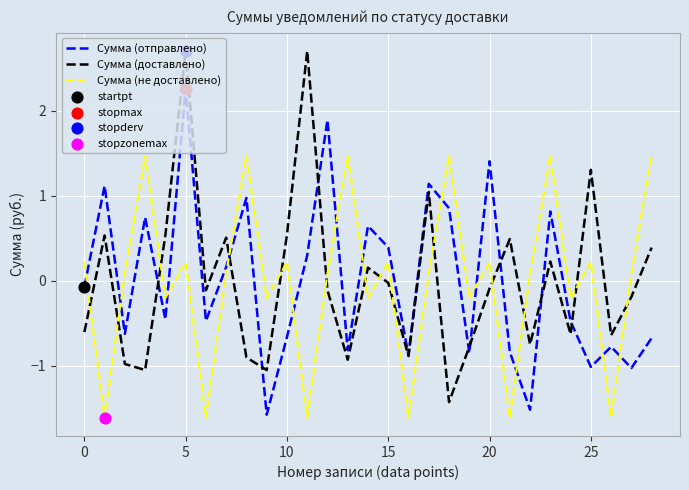

What is the lowest value of the Сумма (отправлено) series?

-1.6